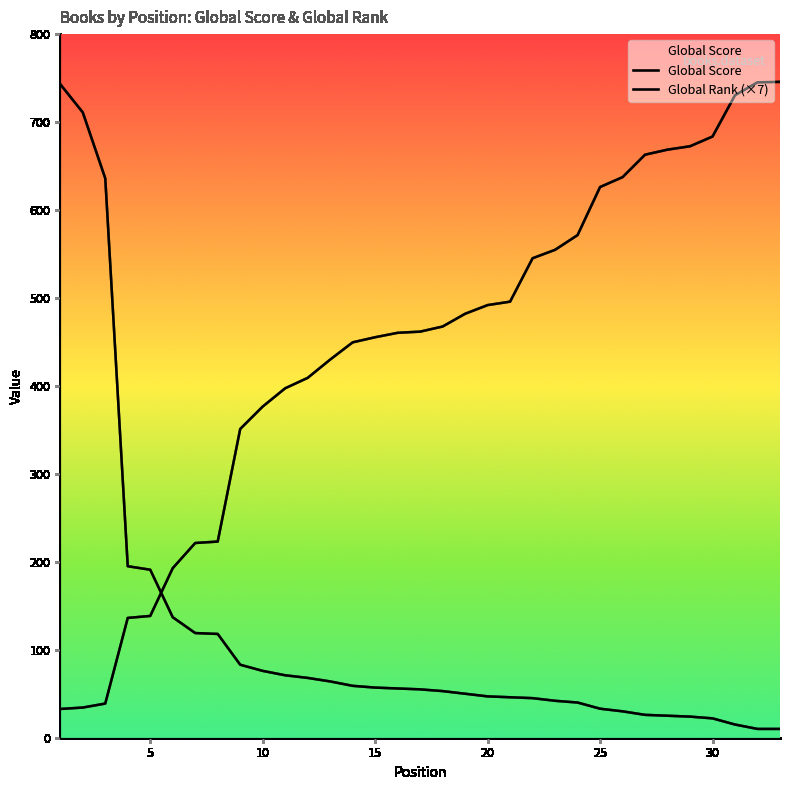

At 30, list the series in order from smallest to largest.

Global Score, Global Rank (×7)